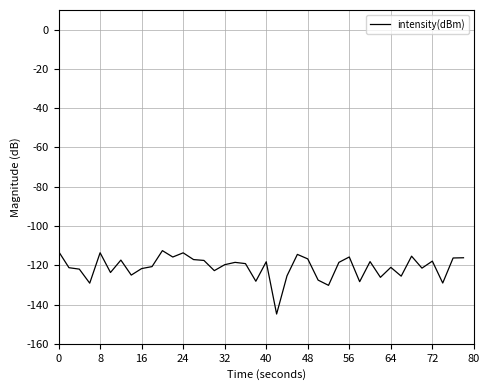

What is the difference between the second highest and minimum values?

31.9